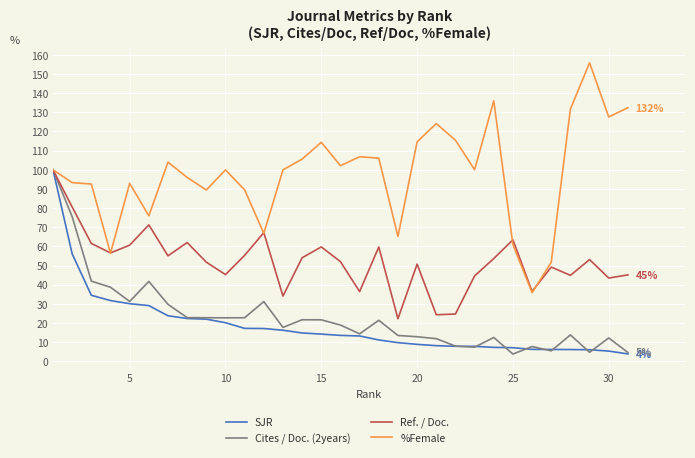

How many lines are shown in the chart?

4